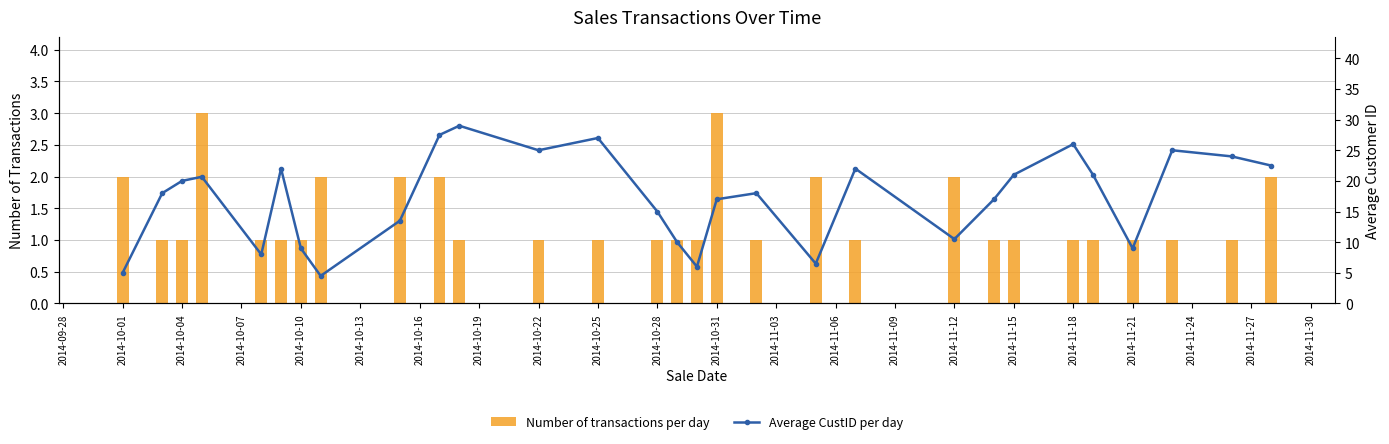

How many bars are there in each group?

2